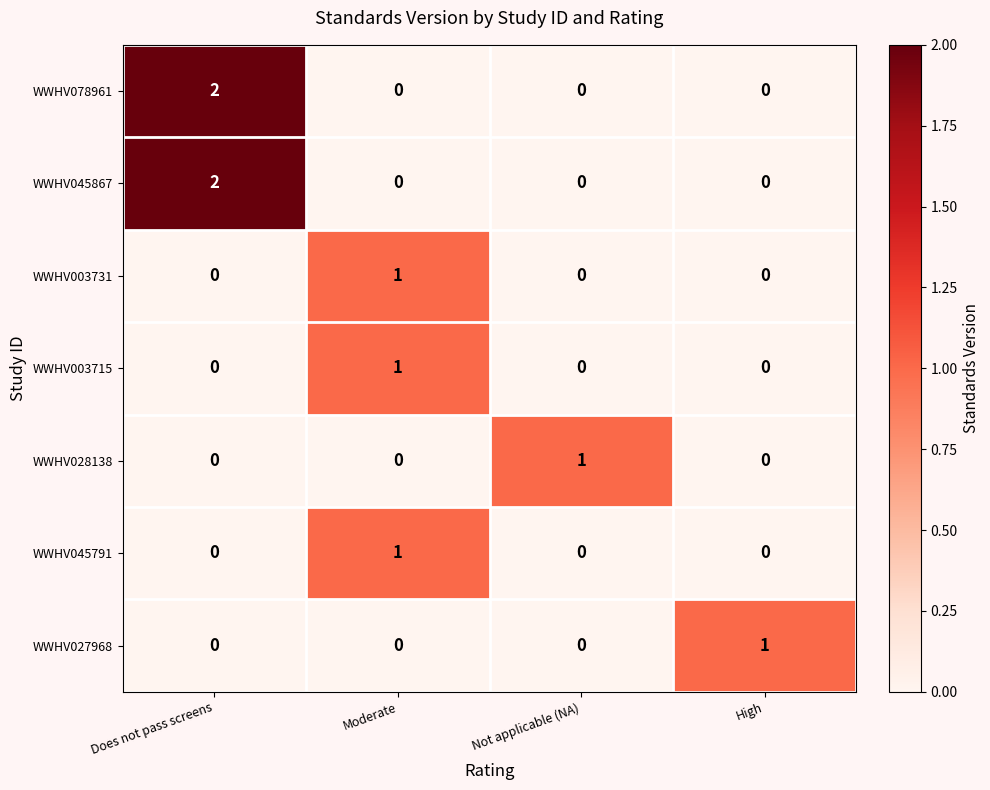

At how many categories does at least one series exceed 0?

4